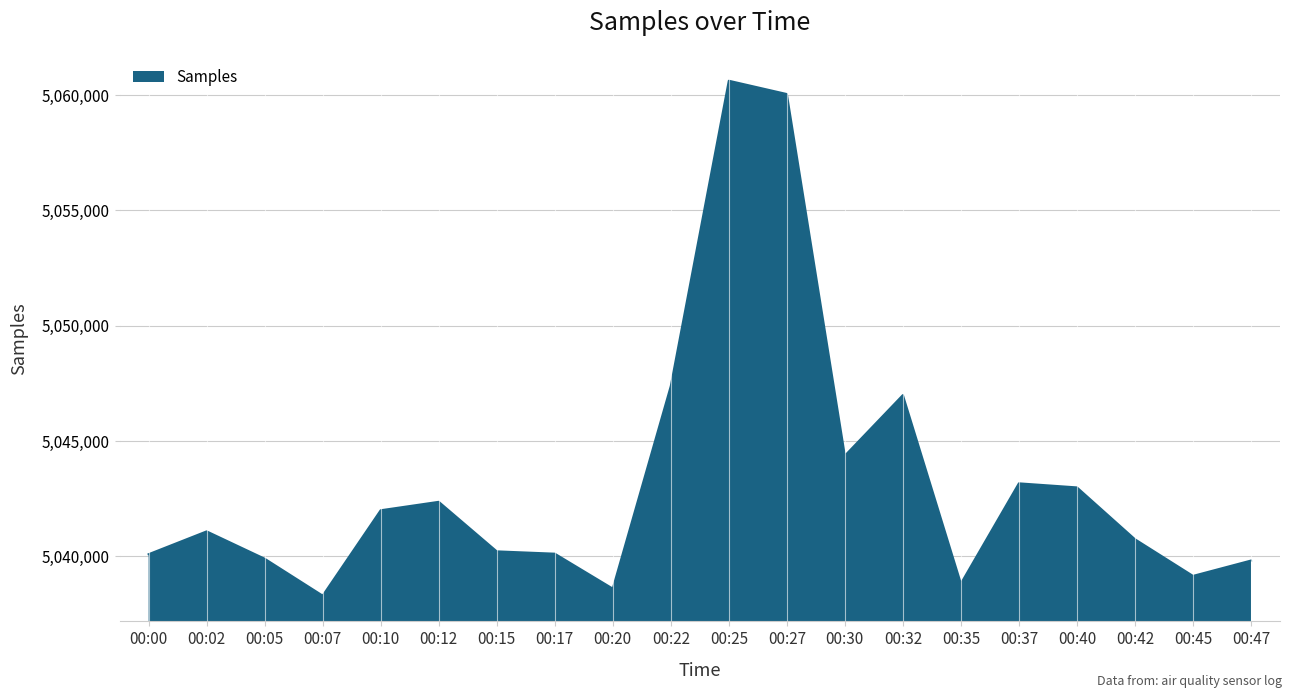

Does the chart display data point markers on the line(s)?

No